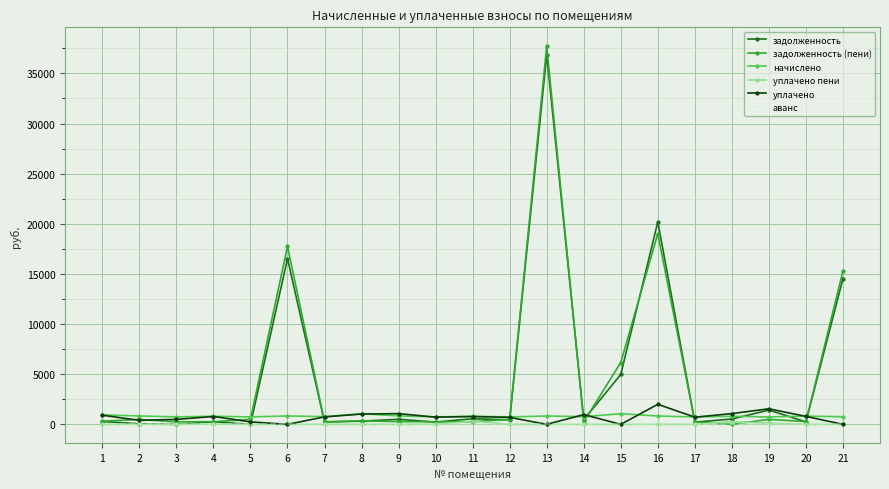

What is the highest value of the задолженность series?

36867.1